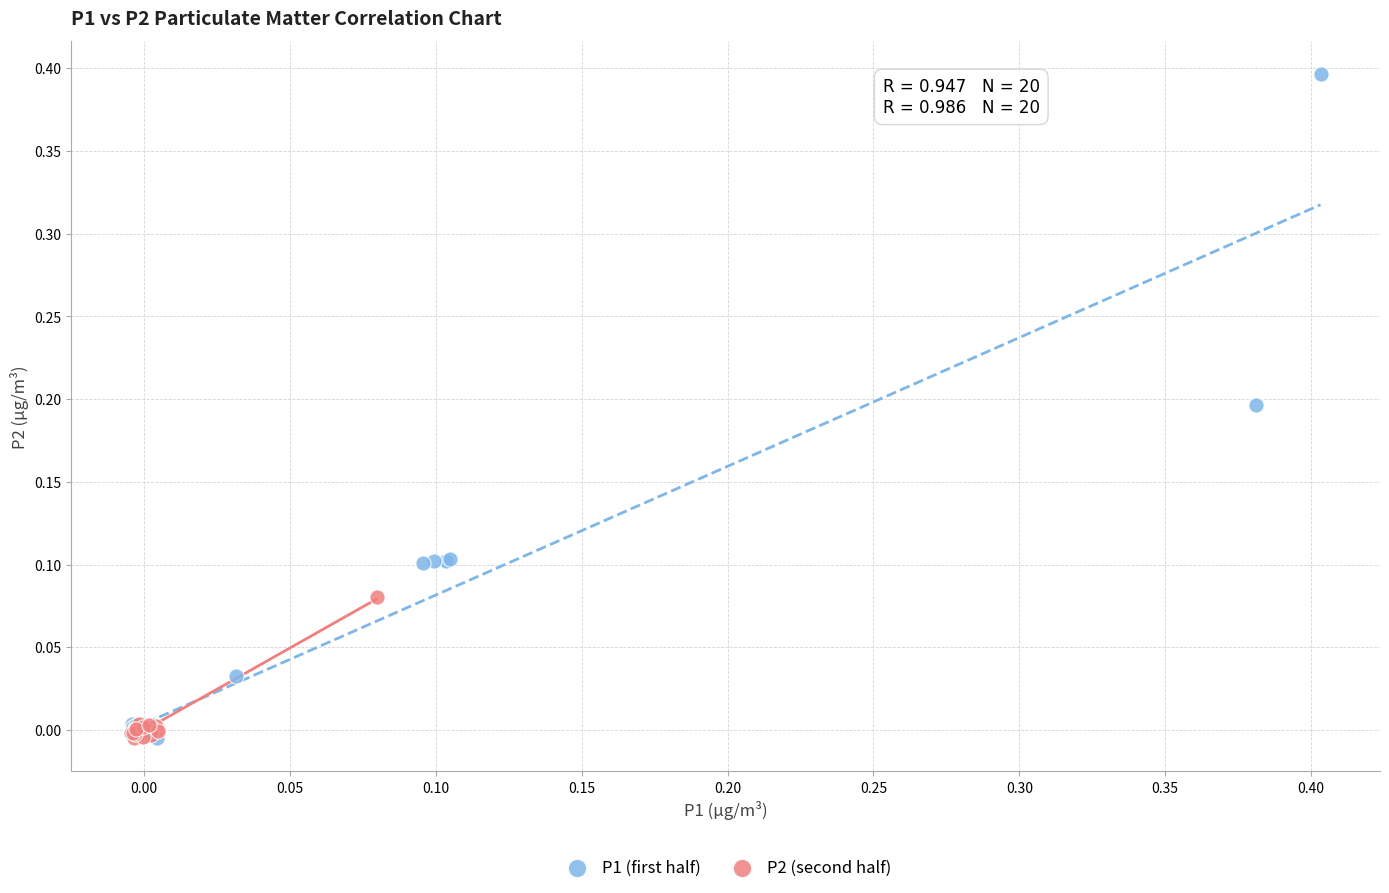

Which series has the largest Y range (max minus min)?

P1 (first half)